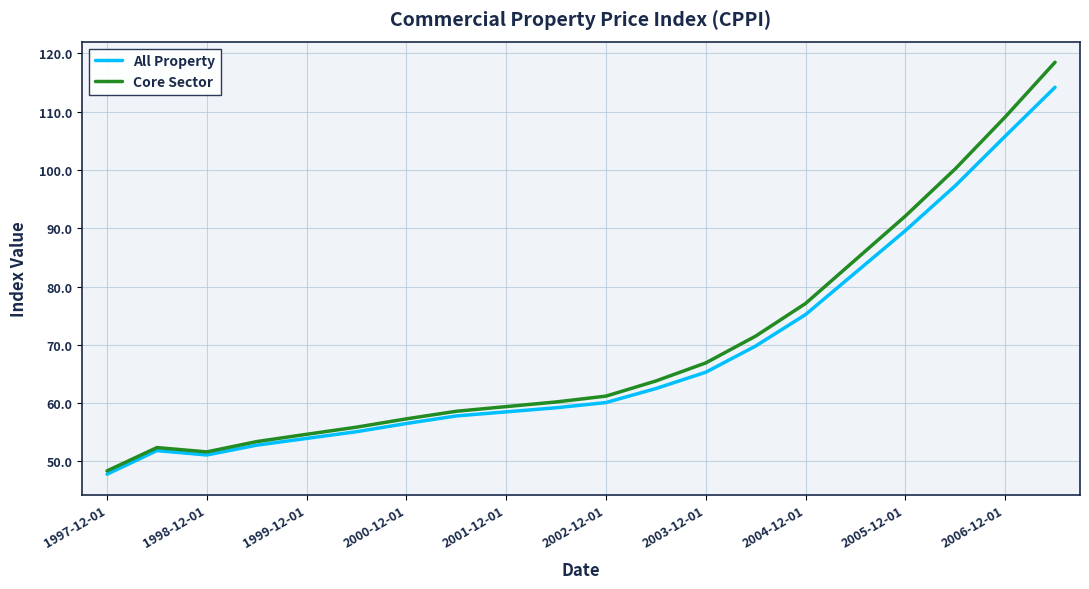

At how many categories does at least one series exceed 55?

15